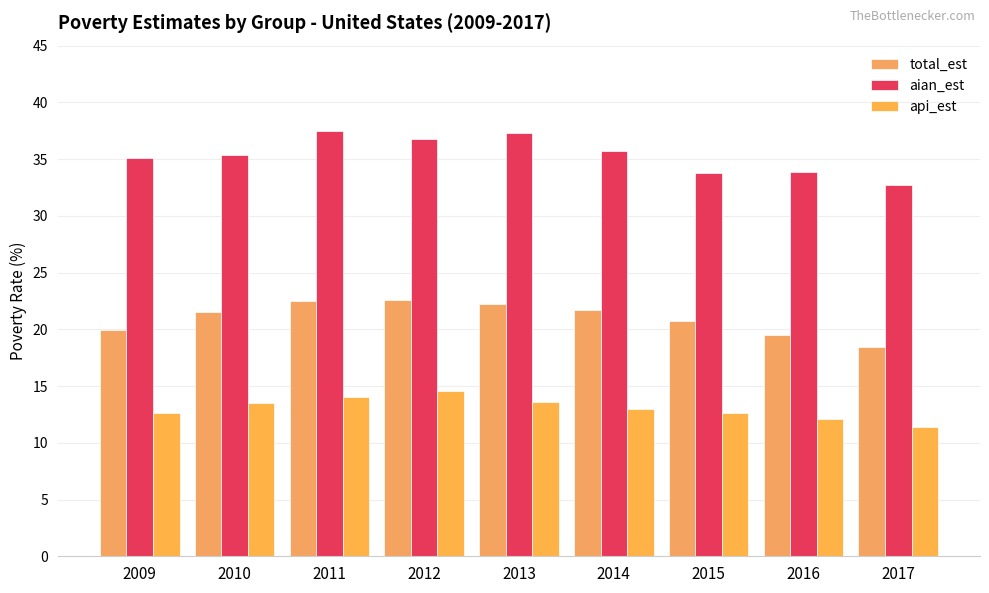

What is the difference between the highest and lowest values at 2014?

22.7